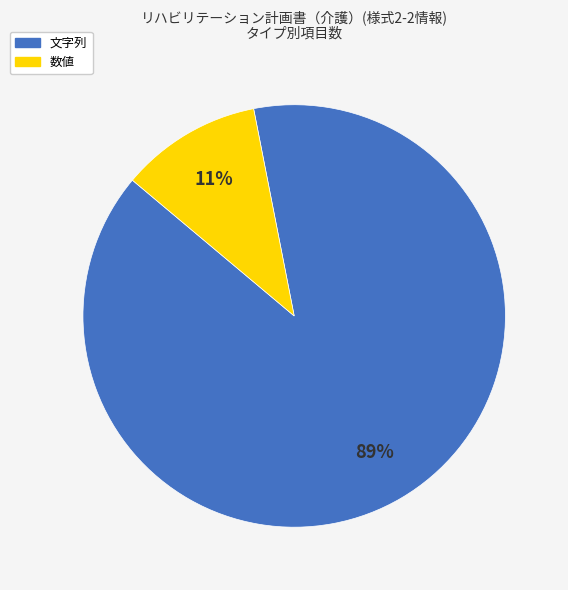

To the nearest percent, what is the difference between the largest and smallest slice percentages?

78%